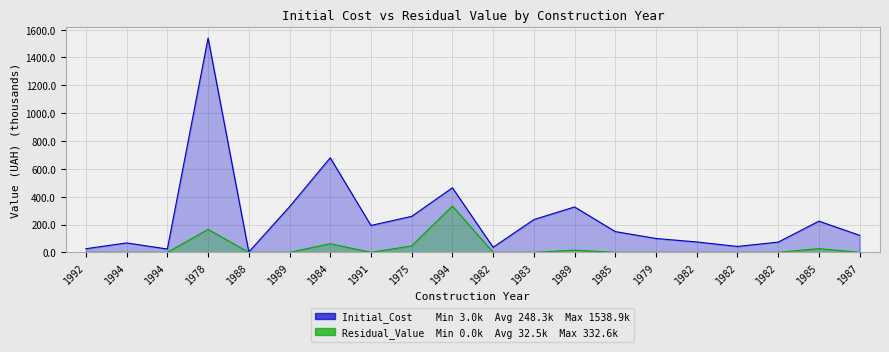

Which category has the highest value across all series?

1978